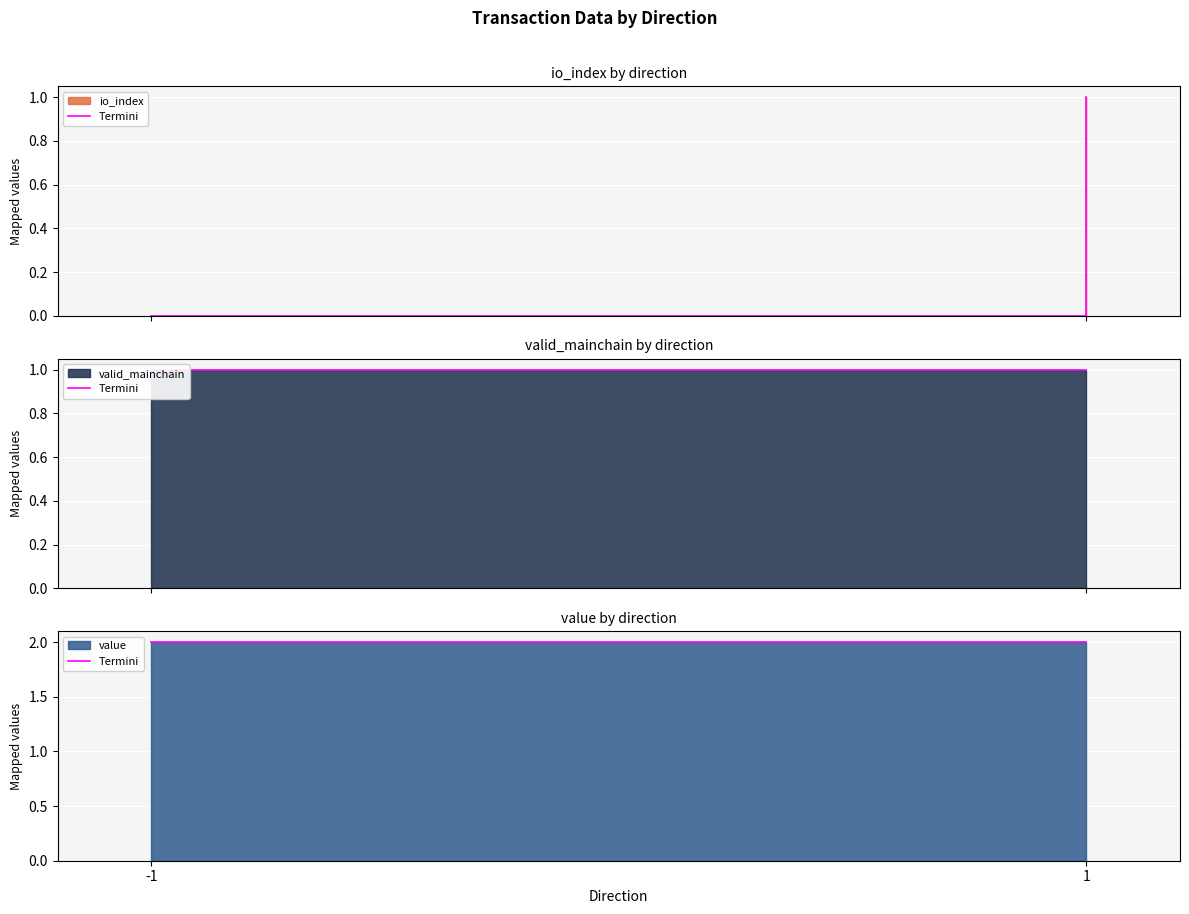

Is it true that valid_mainchain equals 1.0 at 1?

True